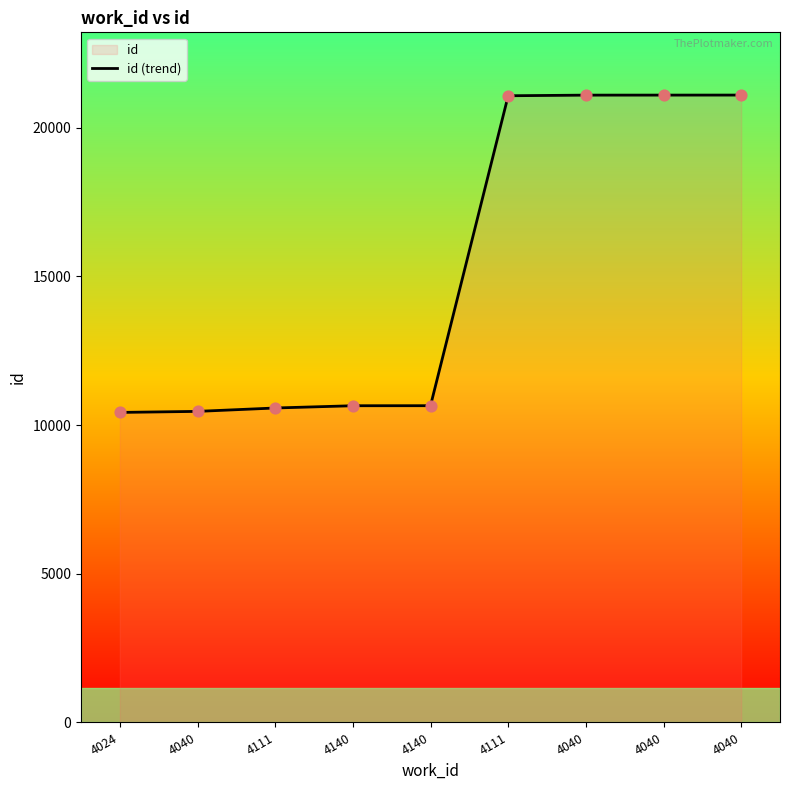

What is the change in value from 4024 to 4111?

+149